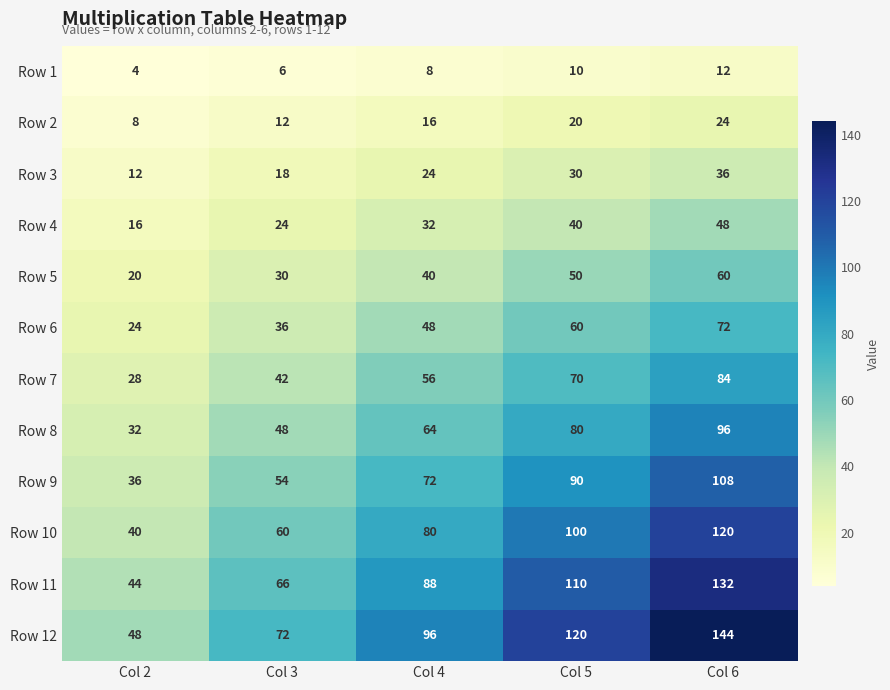

At which label does Row 2 reach its peak?

Col 6